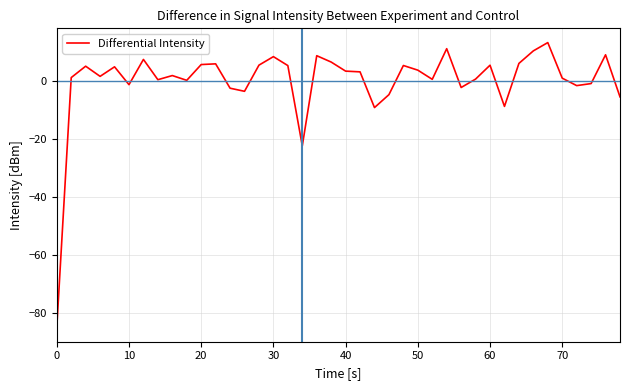

What is the greatest value displayed?

13.4